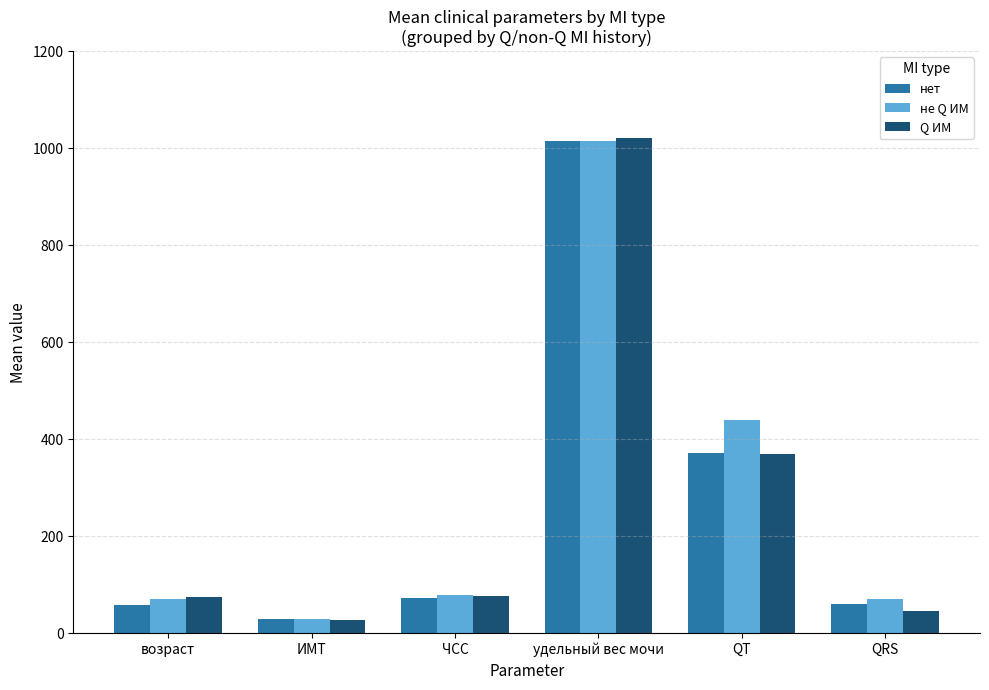

How many groups of bars are there?

6